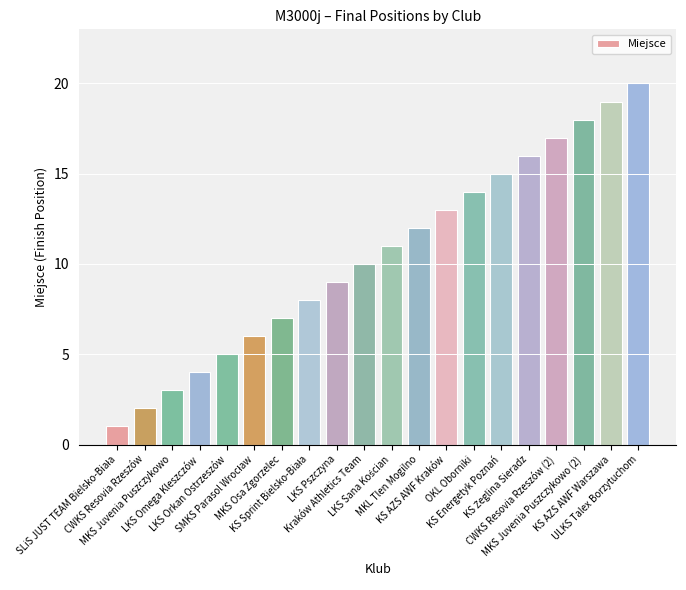

How many series are shown in this chart?

1